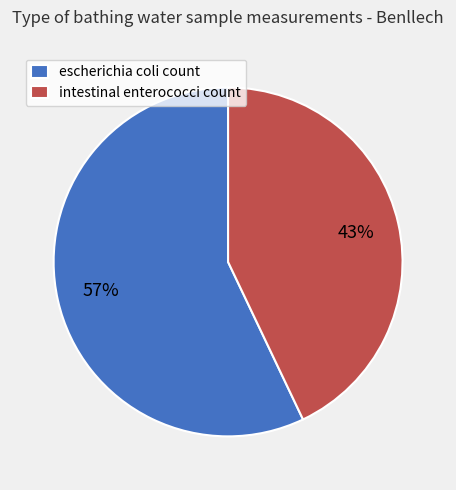

Which category has the smallest portion of the pie?

intestinal enterococci count